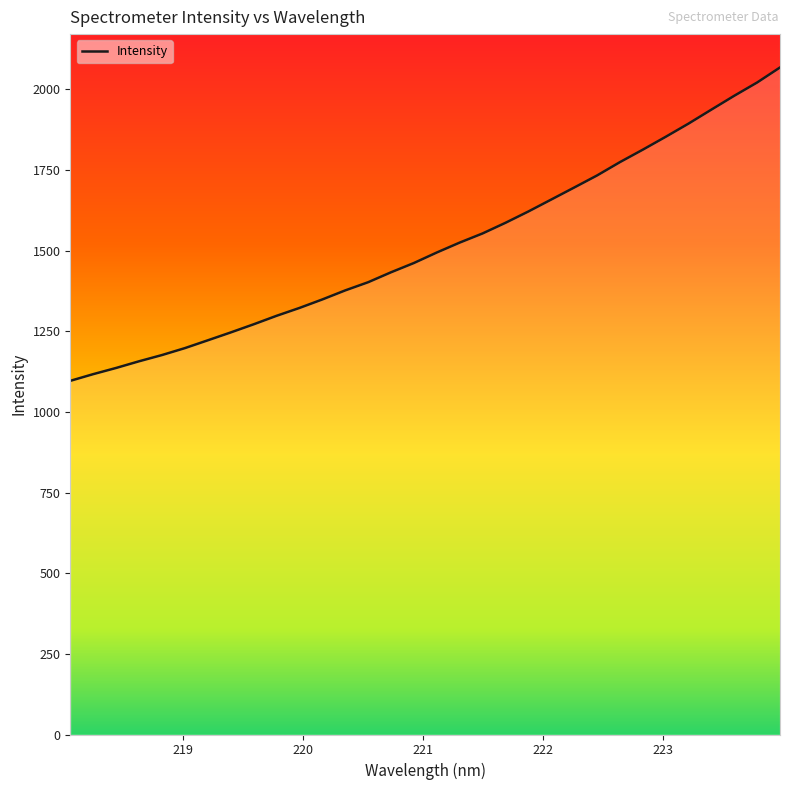

How many values are below 1493?

16